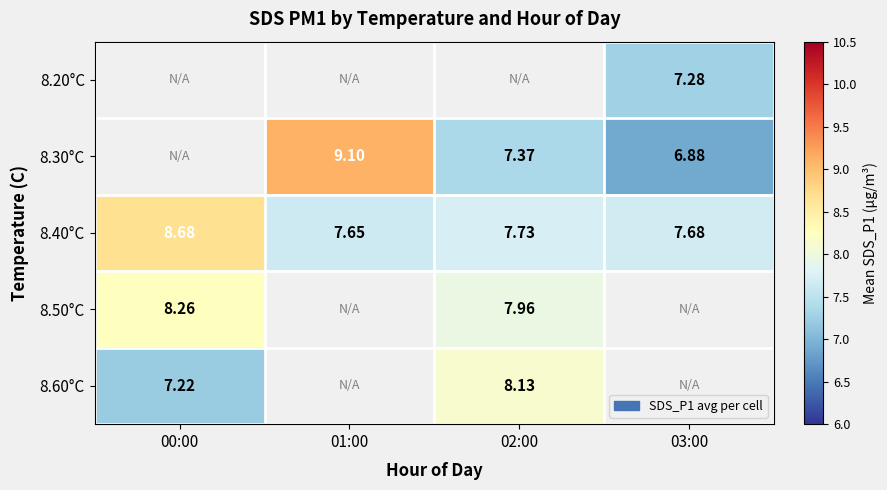

How many positive values does the 8.30°C series have?

3